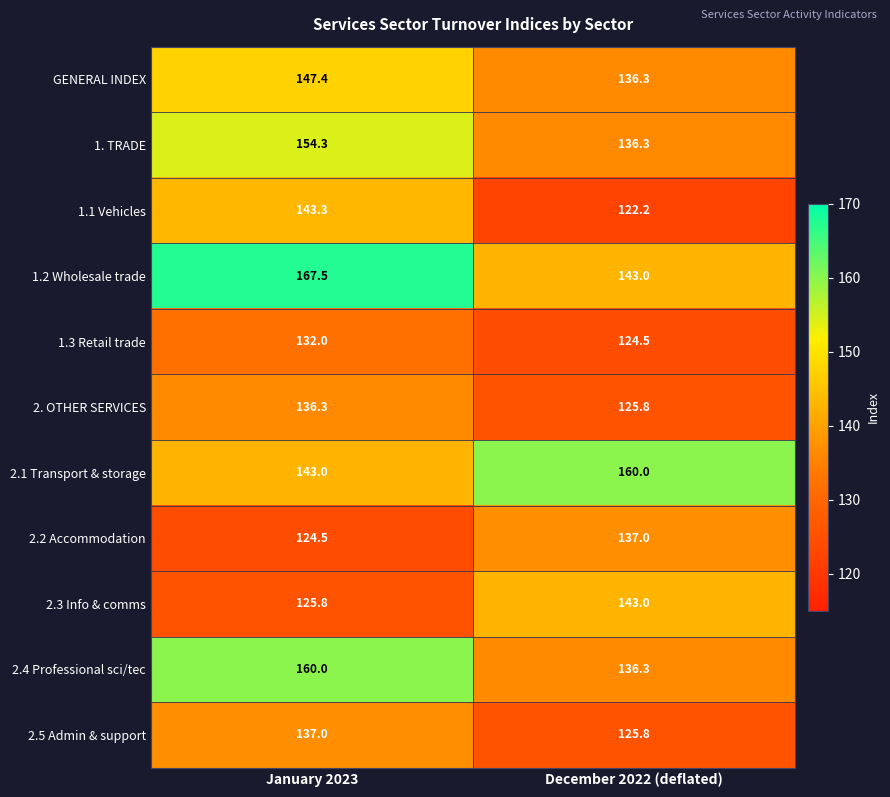

What is the greatest value displayed?

167.5